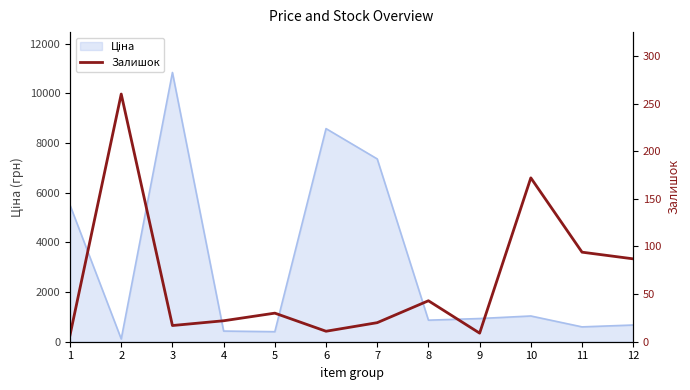

How many values are below 30?

6